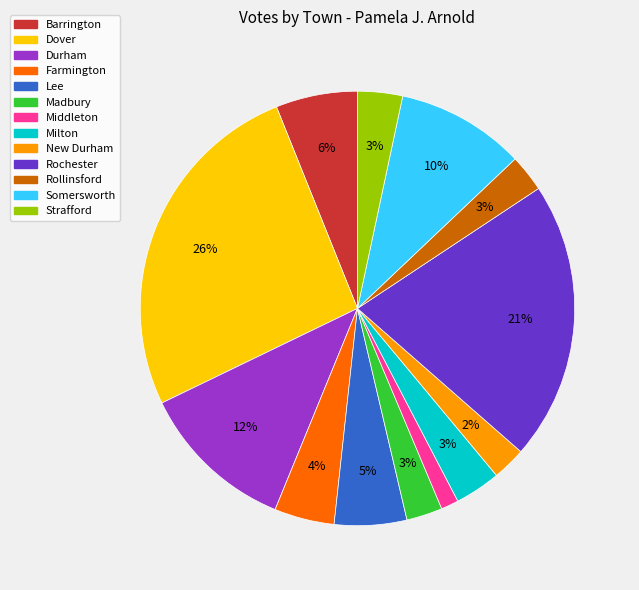

What is the largest slice in the pie chart?

Dover